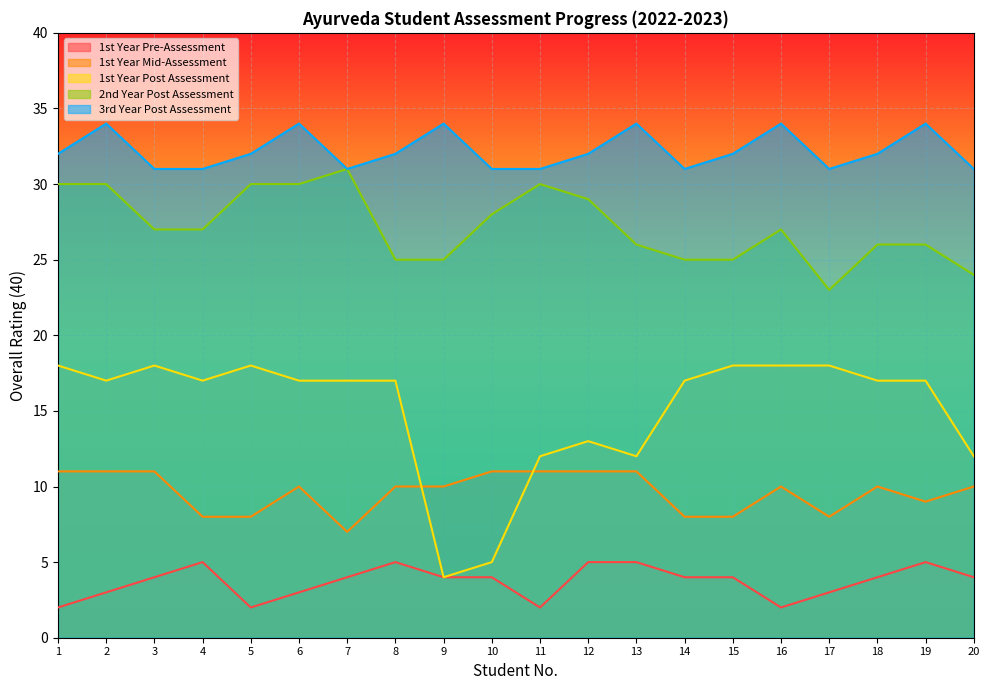

True or false: 1st Year Mid-Assessment has more than 1 points higher than both neighbors.

True